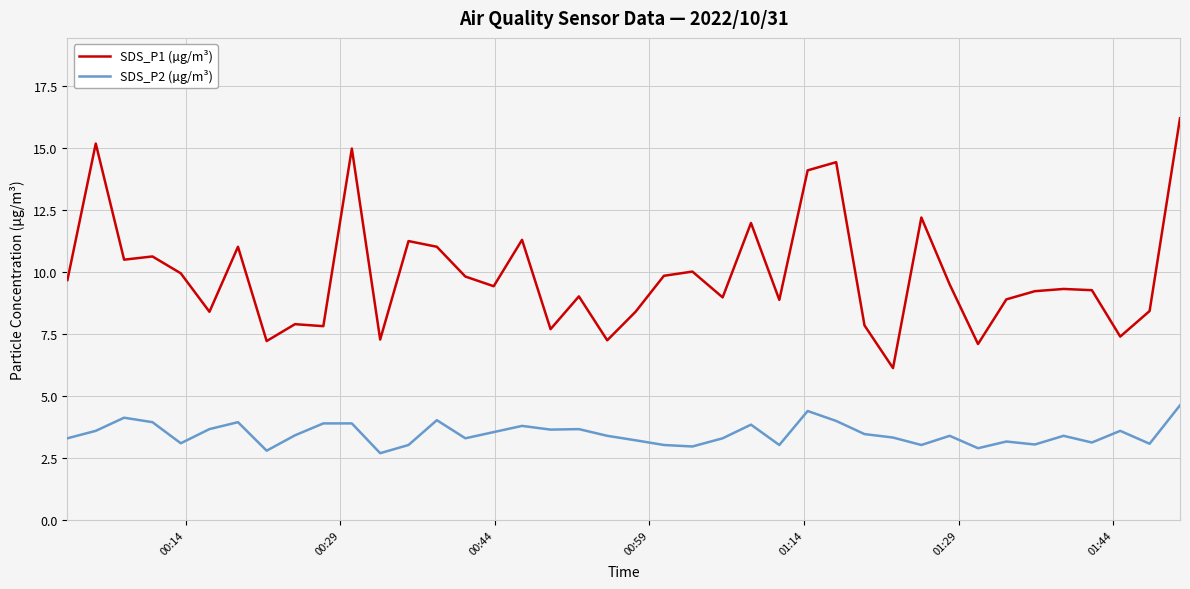

True or false: SDS_P1 (µg/m³) and SDS_P2 (µg/m³) cross at least once.

False